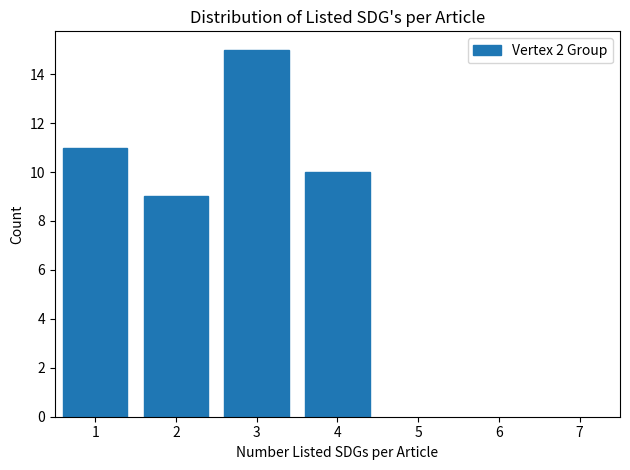

Over which range of the x-axis is the bar tallest?

2.5 to 3.5